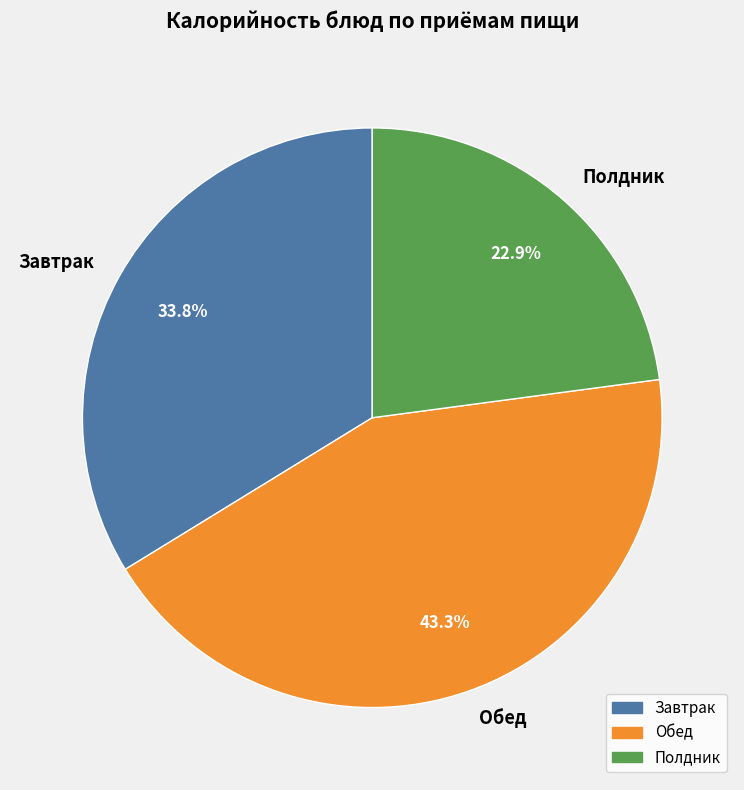

Between Полдник and Обед, which is larger?

Обед